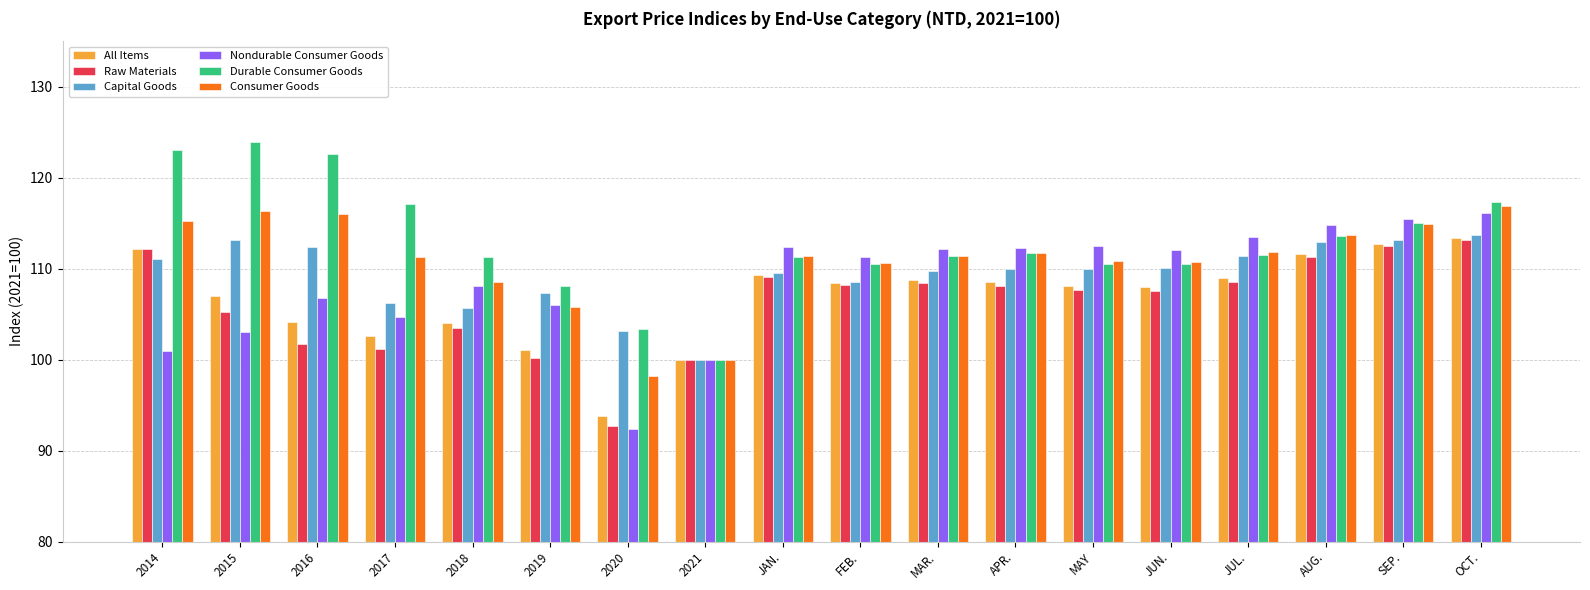

Count the number of categories in the chart.

18